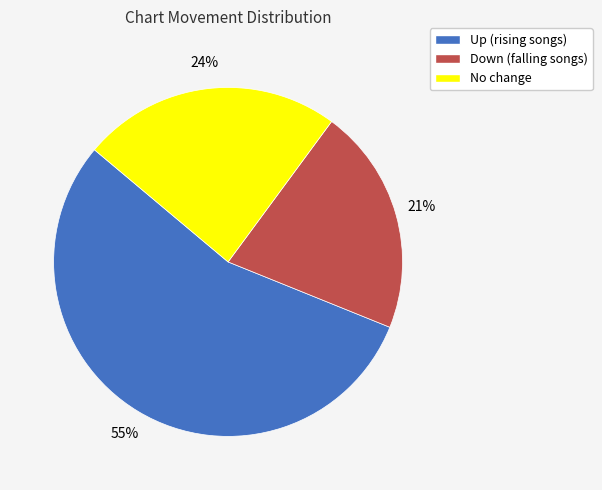

Which slice is the smallest?

Down (falling songs)